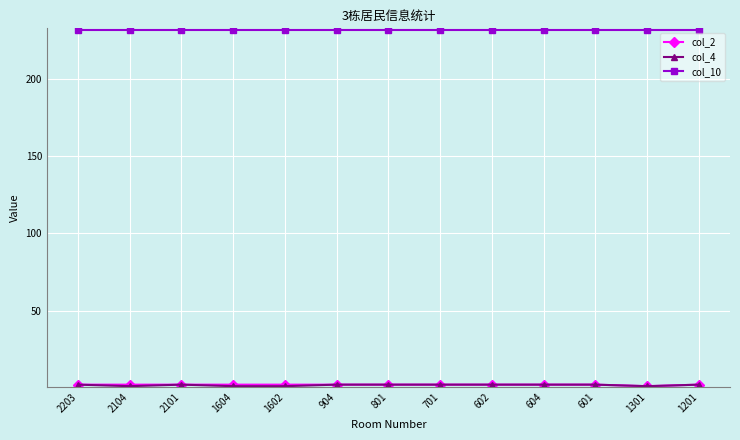

What is the greatest value displayed?

232